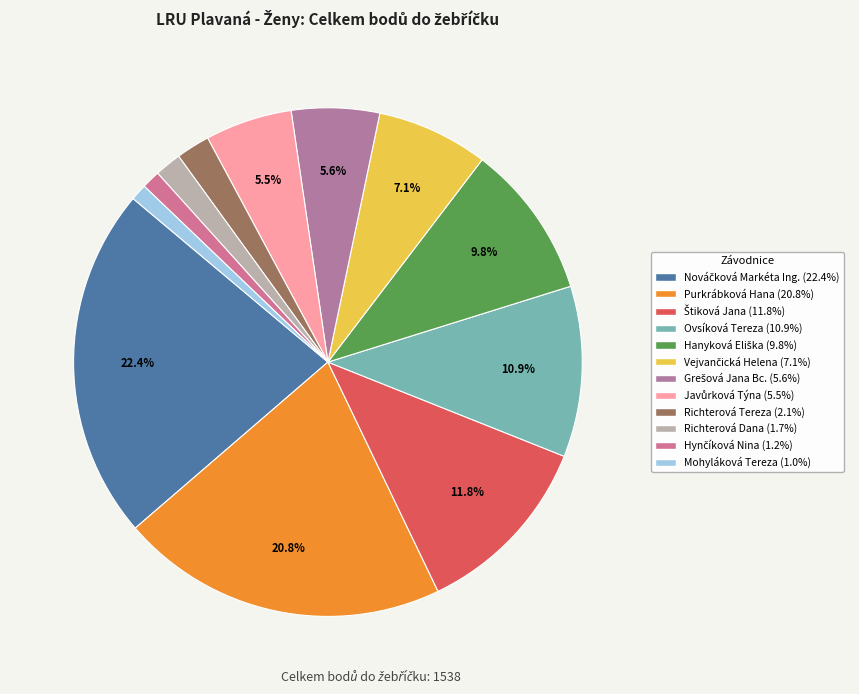

How many slices are in this pie chart?

12